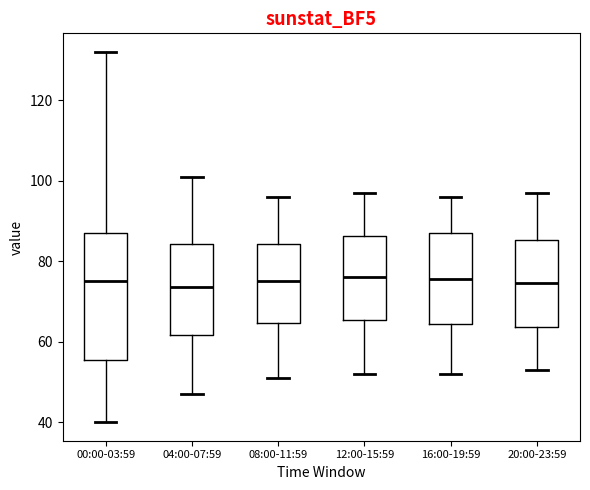

Where is the lower edge of the box for 00:00-03:59 on the y-axis? The values are not printed on the chart, so give them approximately, as read against the axis.

56